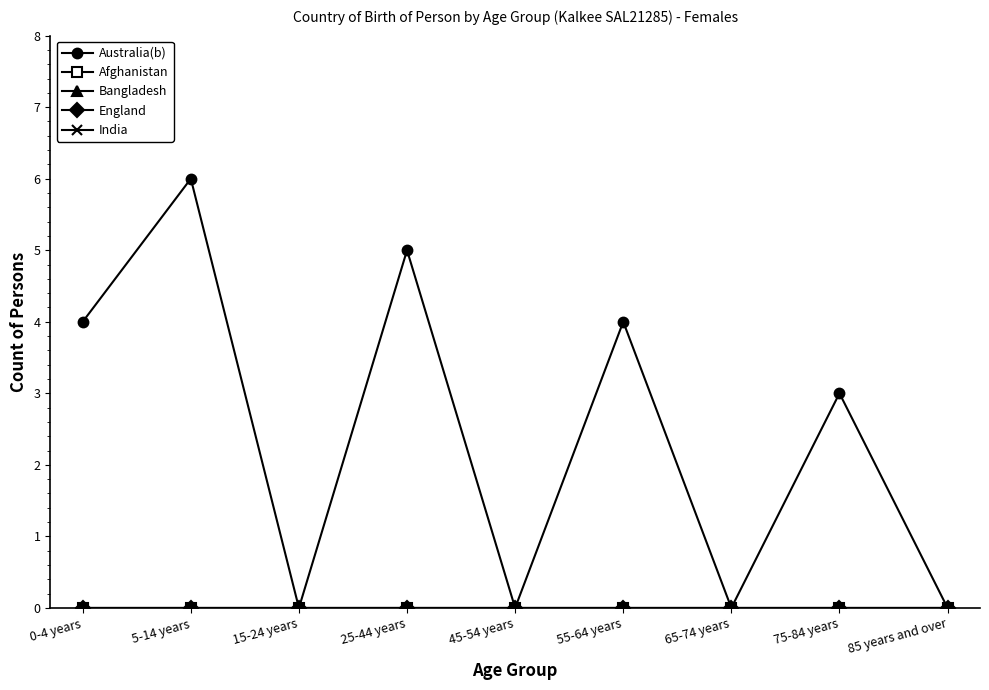

Where is Afghanistan nearest to the value 0?

0-4 years